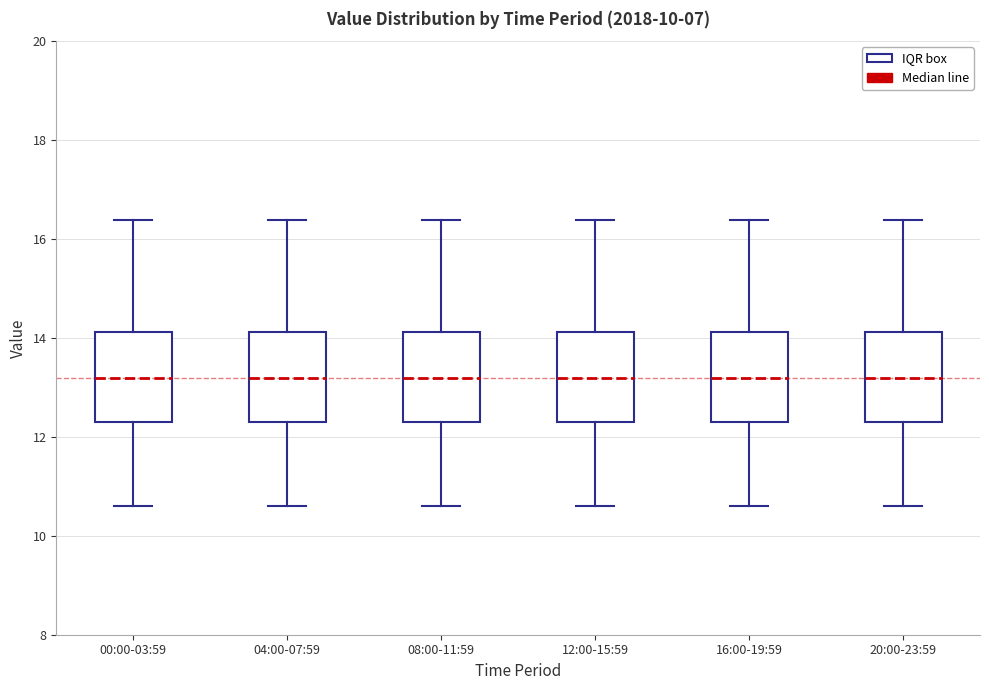

Where is the upper edge of the box for 20:00-23:59 on the y-axis? The values are not printed on the chart, so give them approximately, as read against the axis.

14.2